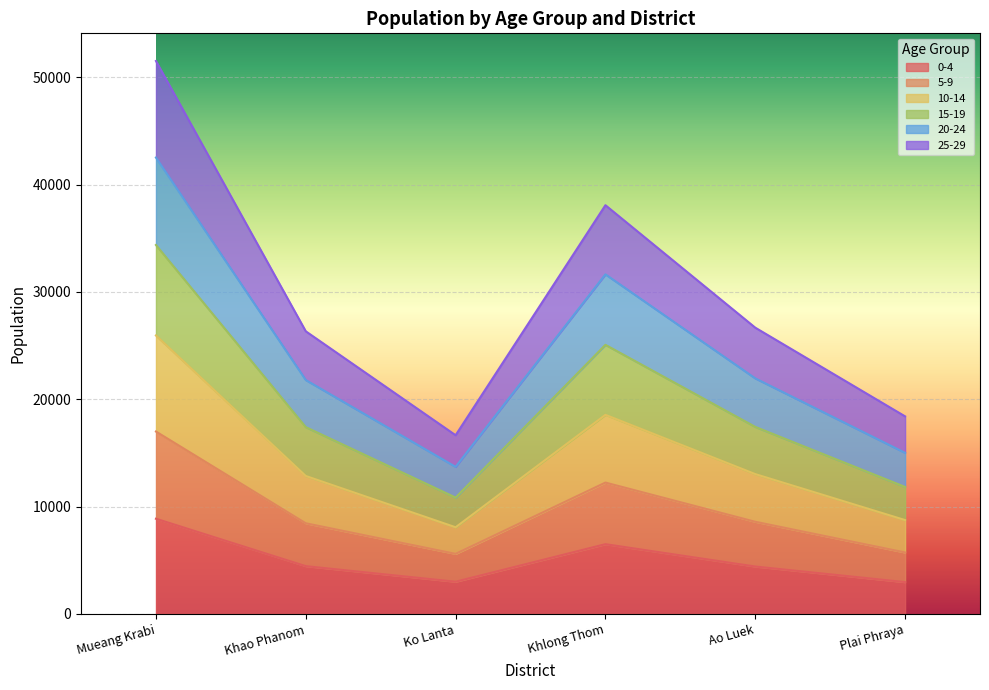

What position from the right is Khao Phanom?

5